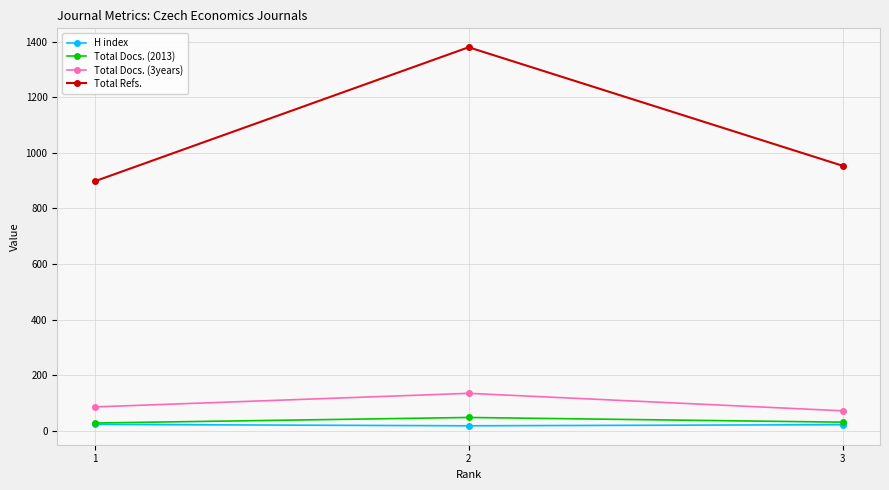

The Total Docs. (3years) series shows 85 at 1. True or false?

True